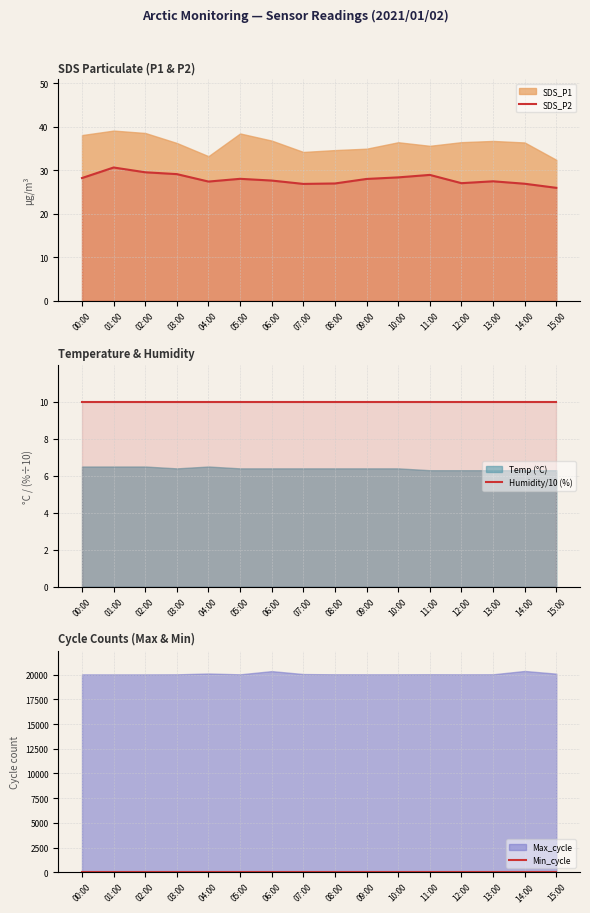

Where is Min_cycle nearest to the value 28?

00:00